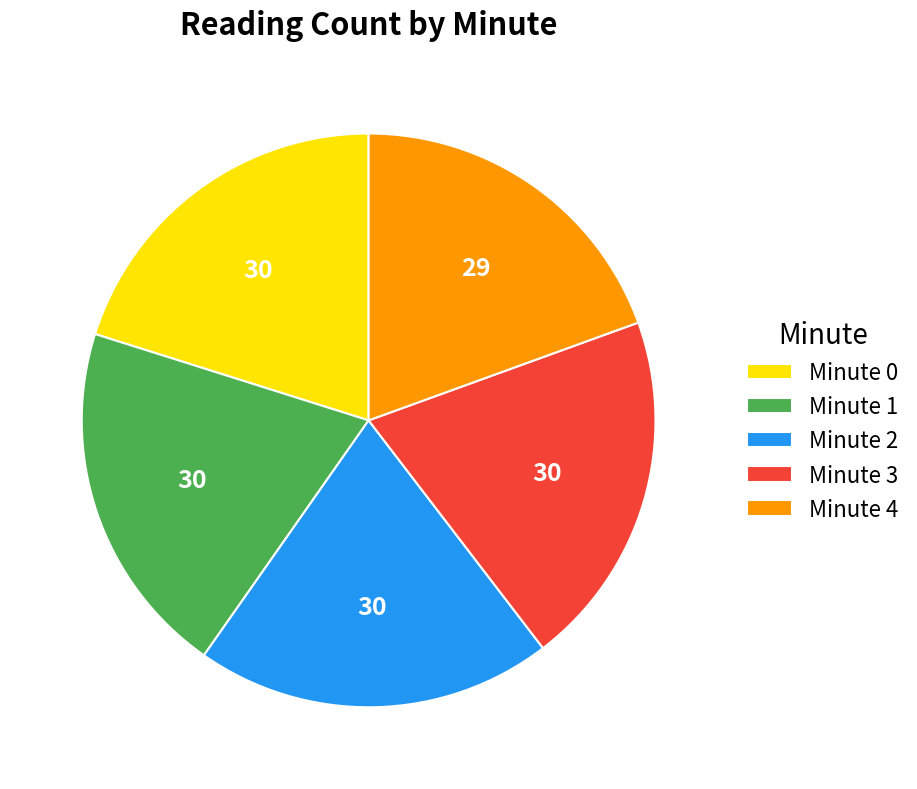

What is the ratio of the value at Minute 1 to the value at Minute 0?

1.0